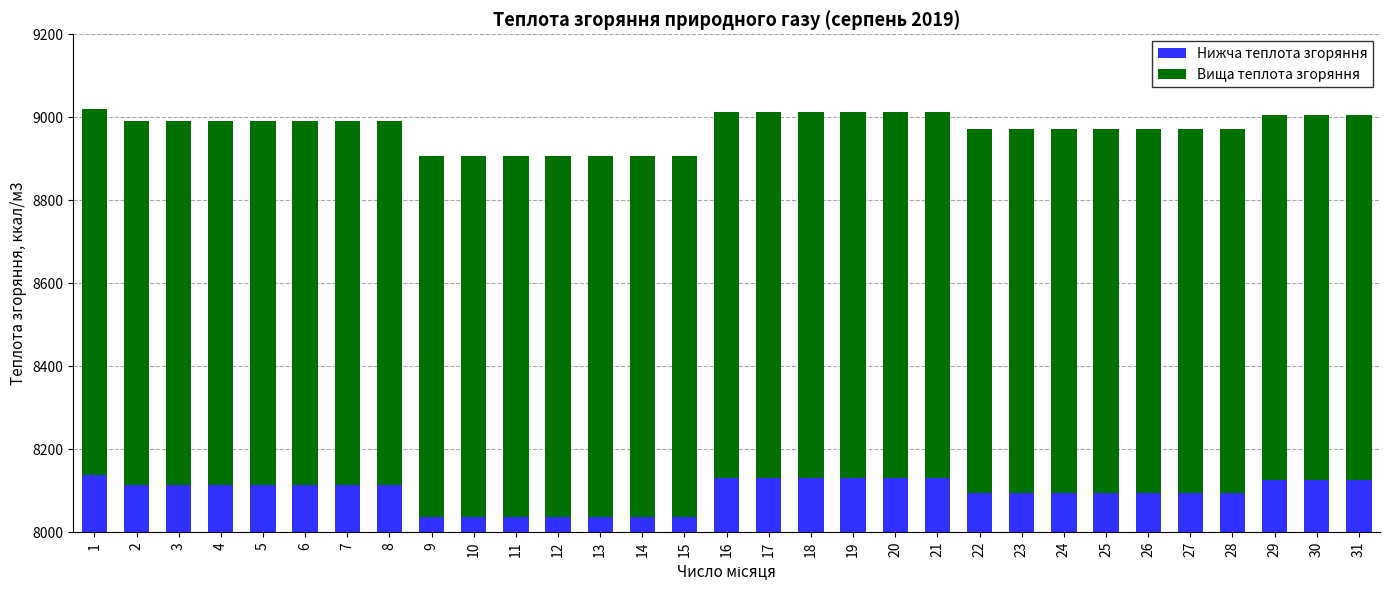

Reading left to right, transcribe all the data shown in this chart.

Нижча теплота згоряння: 137.5	113.6	113.6	113.6	113.6	113.6	113.6	113.6	37.2	37.2	37.2	37.2	37.2	37.2	37.2	130.3	130.3	130.3	130.3	130.3	130.3	94.5	94.5	94.5	94.5	94.5	94.5	94.5	125.5	125.5	125.5
Вища теплота згоряння: 881.3	876.6	876.6	876.6	876.6	876.6	876.6	876.6	869.4	869.4	869.4	869.4	869.4	869.4	869.4	881.3	881.3	881.3	881.3	881.3	881.3	876.6	876.6	876.6	876.6	876.6	876.6	876.6	879.0	879.0	879.0